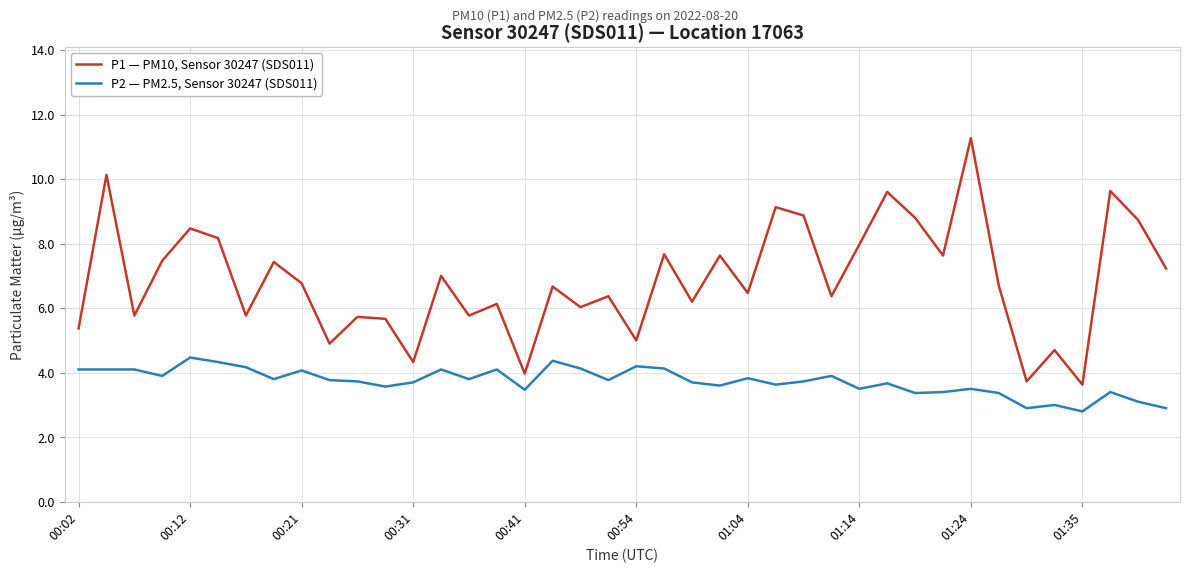

What is the smallest value displayed?

2.8